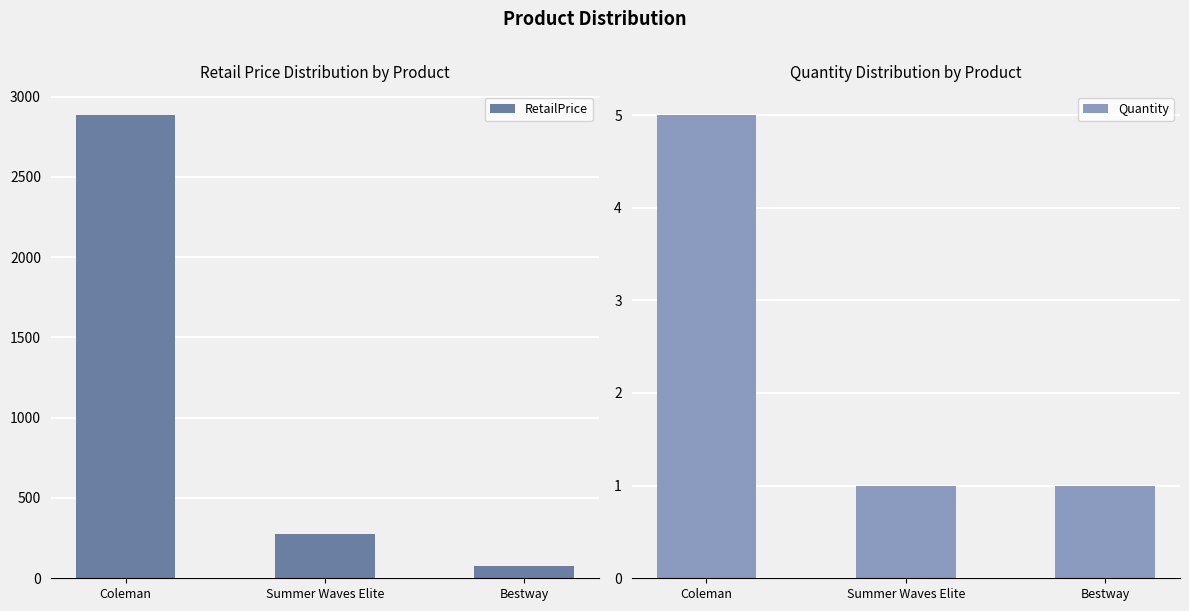

Reading left to right, extract all data points from this chart.

RetailPrice: Coleman=2885	Summer Waves Elite=277	Bestway=74
Quantity: Coleman=5	Summer Waves Elite=1	Bestway=1